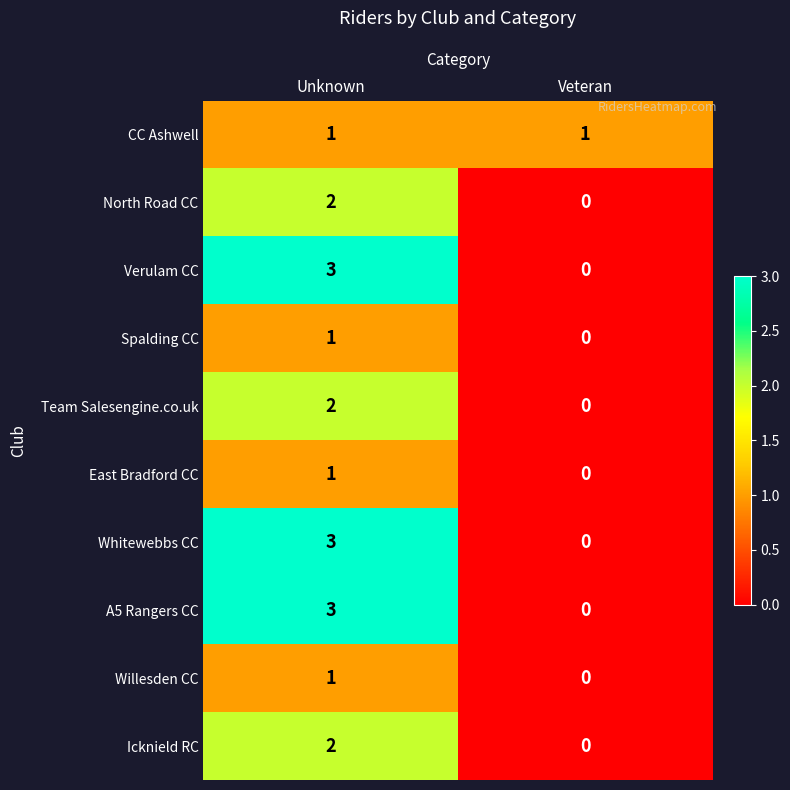

What is the sum of the A5 Rangers CC values at Veteran and Unknown?

3